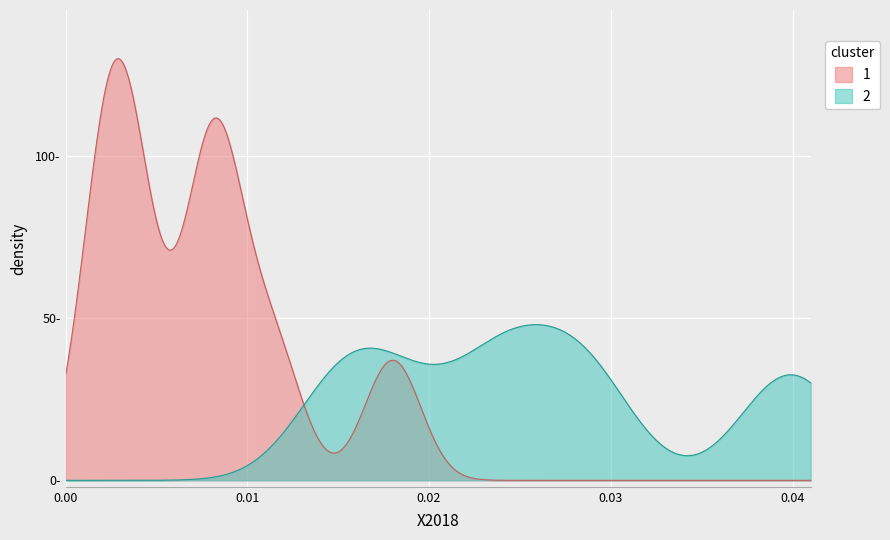

Does the chart display data point markers on the line(s)?

No